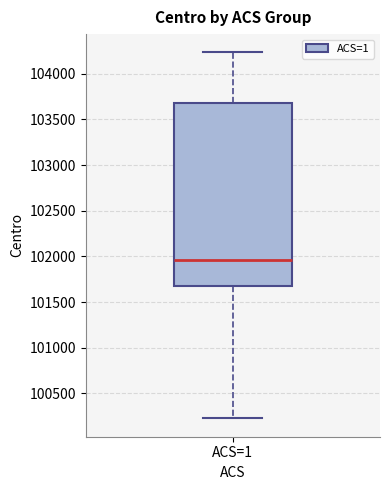

Read this box plot against the y-axis: the position of the median line, the range covered by the box, and the ends of both whiskers. The values are not printed on the chart, so give them approximately, as read against the axis.

median 101950, box 101700 to 103700, whiskers 100250 to 104250